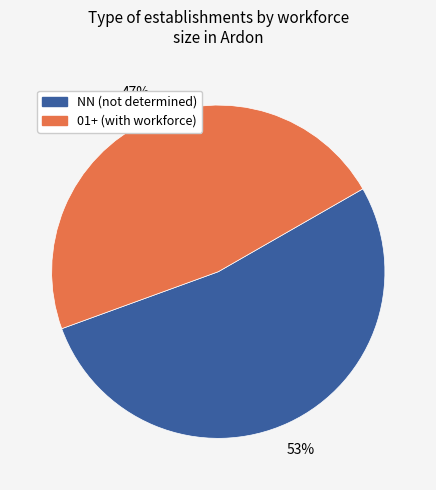

To the nearest percent, what is the average slice percentage?

50%